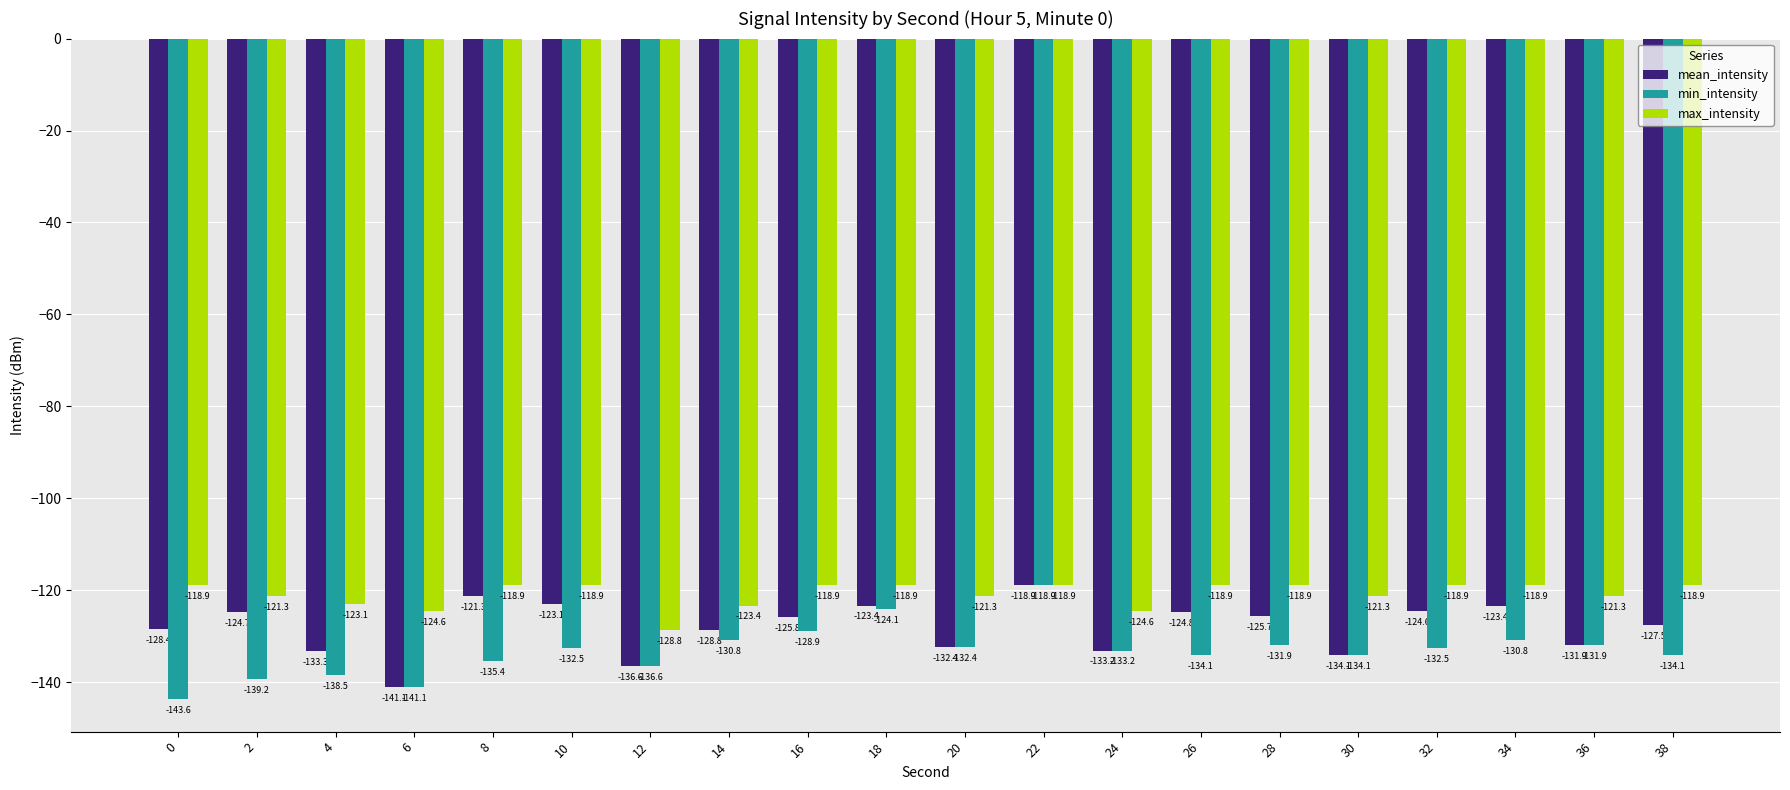

What is the highest value of the mean_intensity series?

-118.9